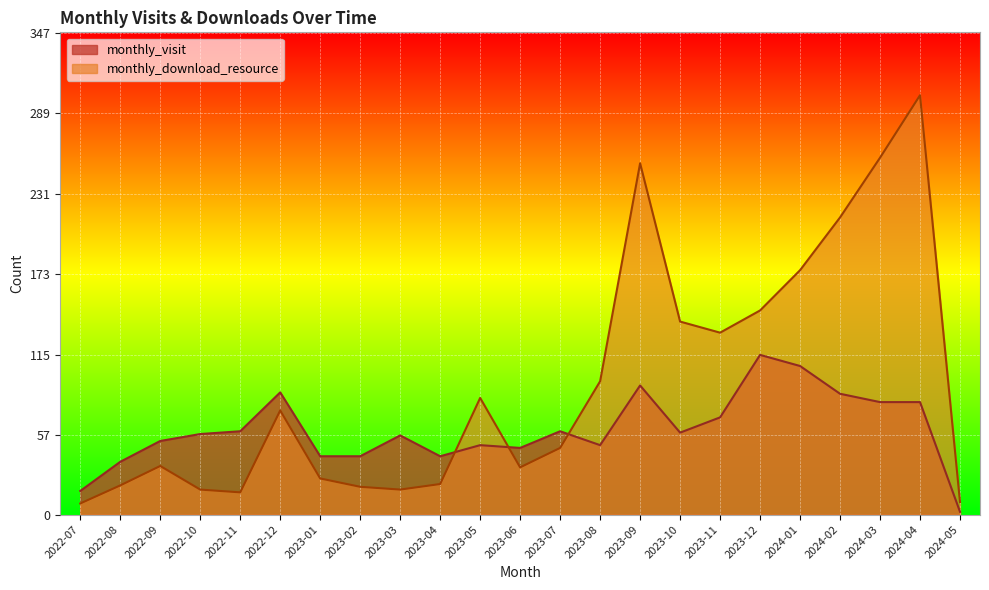

Which has a higher value, 2023-02 or 2024-05?

2023-02